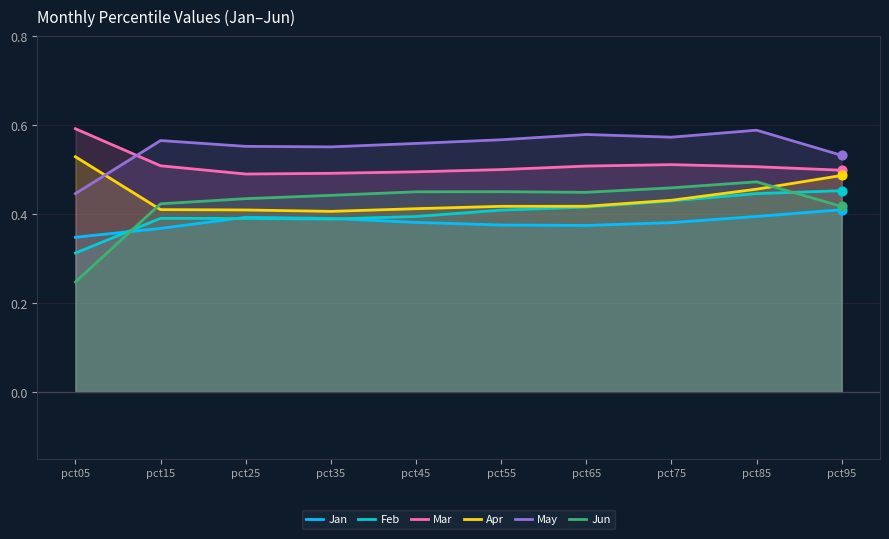

What is the total value across all series at pct45?

2.7